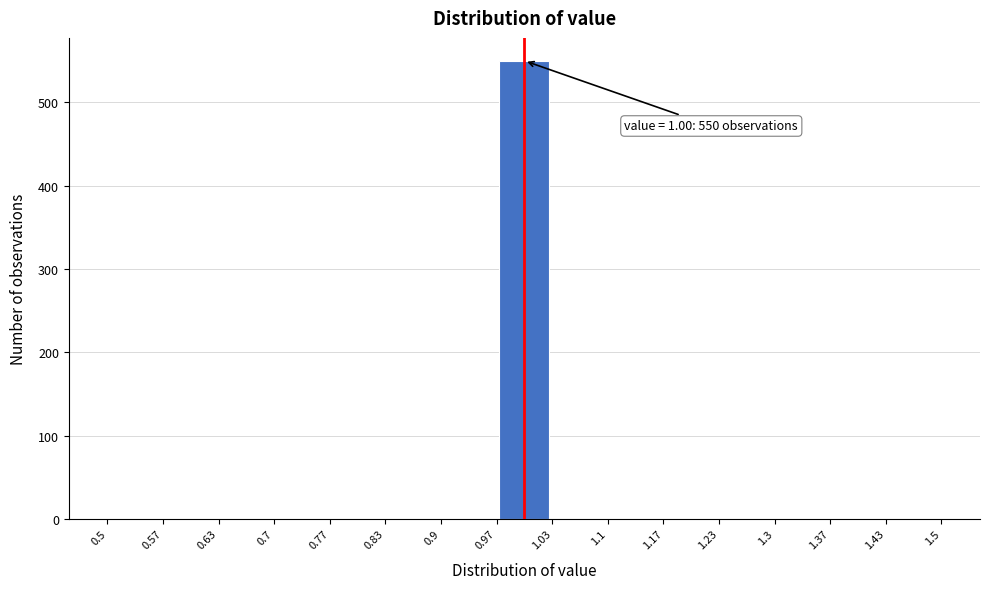

Over which range of the x-axis is the bar tallest?

0.97 to 1.03